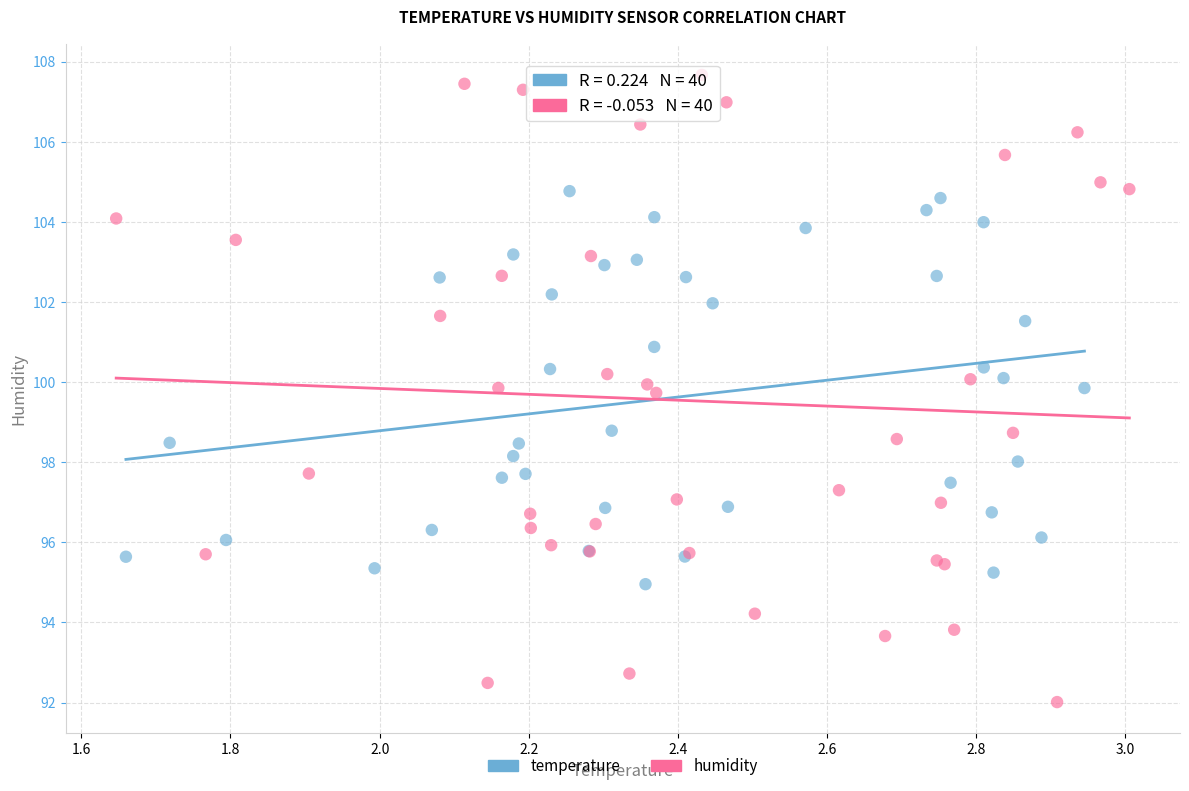

What are all the series names shown in the legend?

temperature, humidity